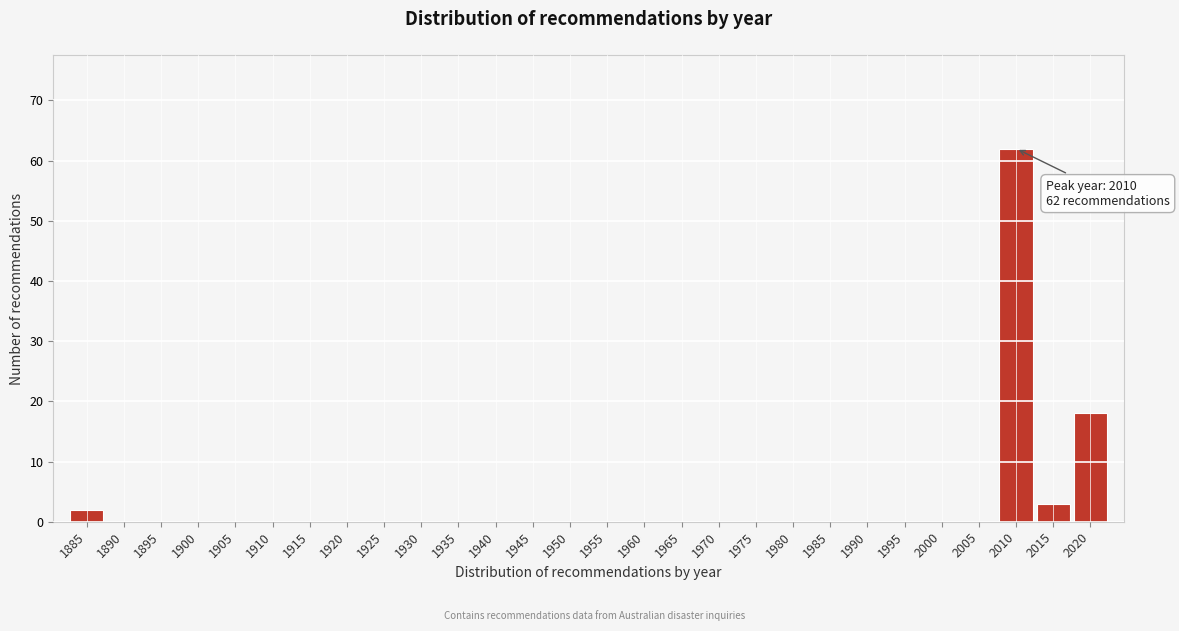

Reading left to right, extract all data points from this chart.

1885=2	1890=0	1895=0	1900=0	1905=0	1910=0	1915=0	1920=0	1925=0	1930=0	1935=0	1940=0	1945=0	1950=0	1955=0	1960=0	1965=0	1970=0	1975=0	1980=0	1985=0	1990=0	1995=0	2000=0	2005=0	2010=62	2015=3	2020=18